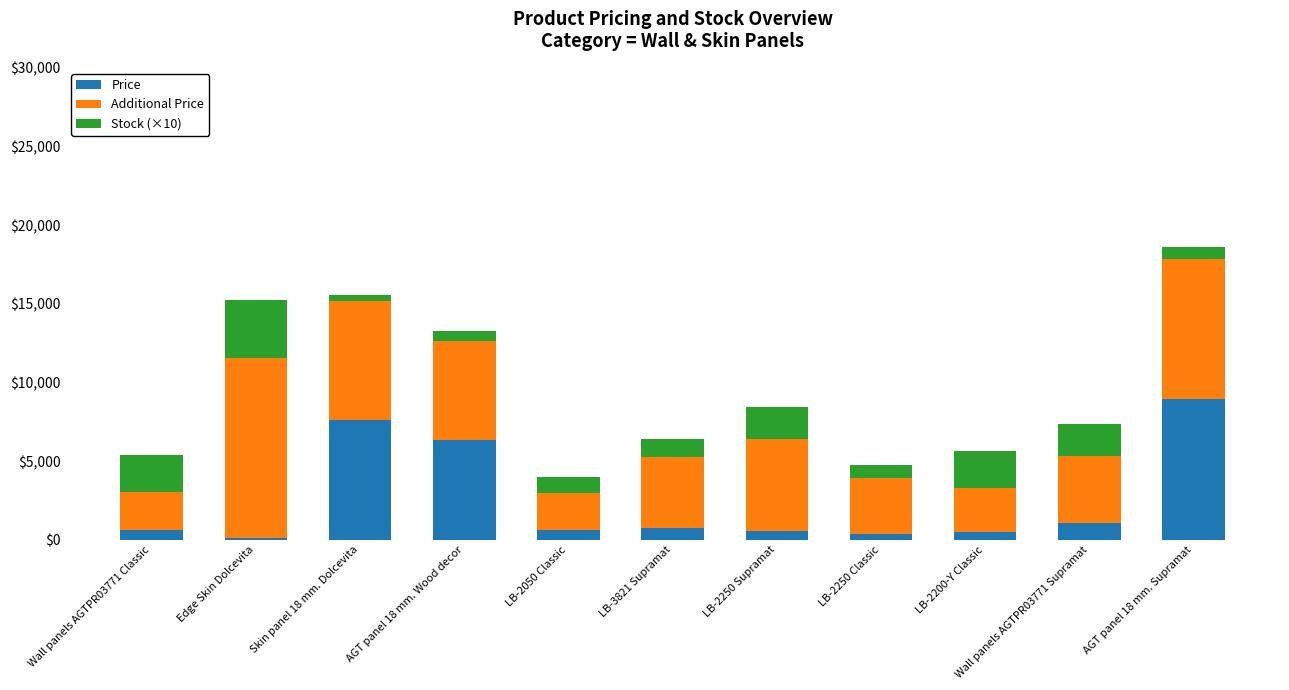

How many distinct data groups are displayed?

3